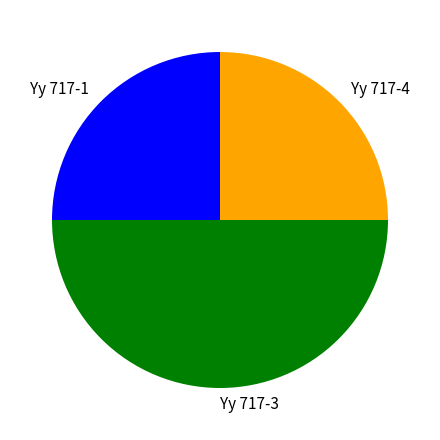

Do Yy 717-3 and Yy 717-1 together represent more than half of the pie?

Yes